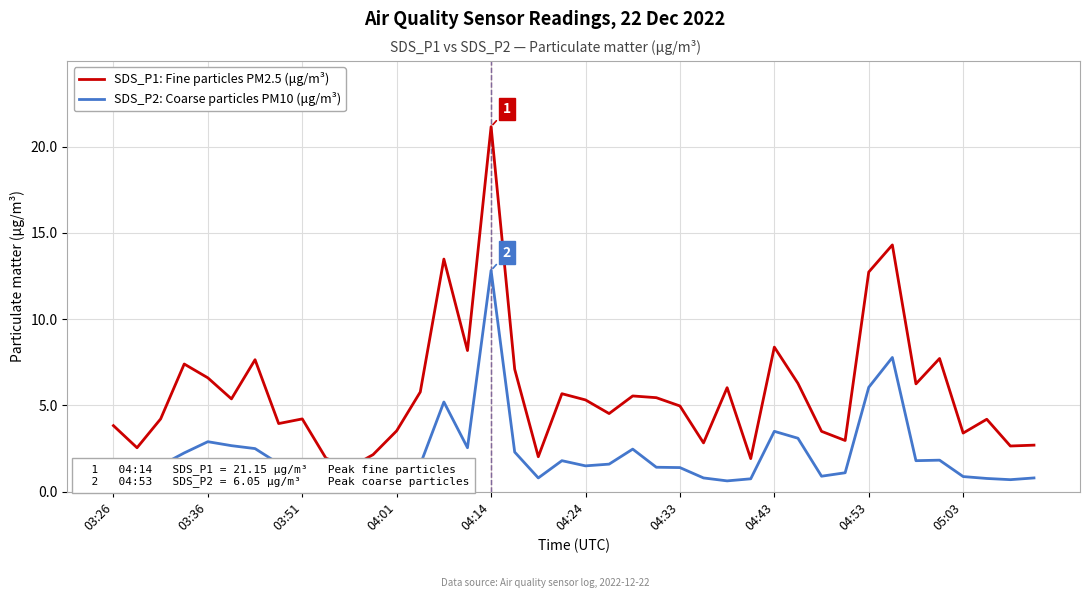

Rank the series by their average value, from lowest to highest.

SDS_P2: Coarse particles PM10 (μg/m³), SDS_P1: Fine particles PM2.5 (μg/m³)